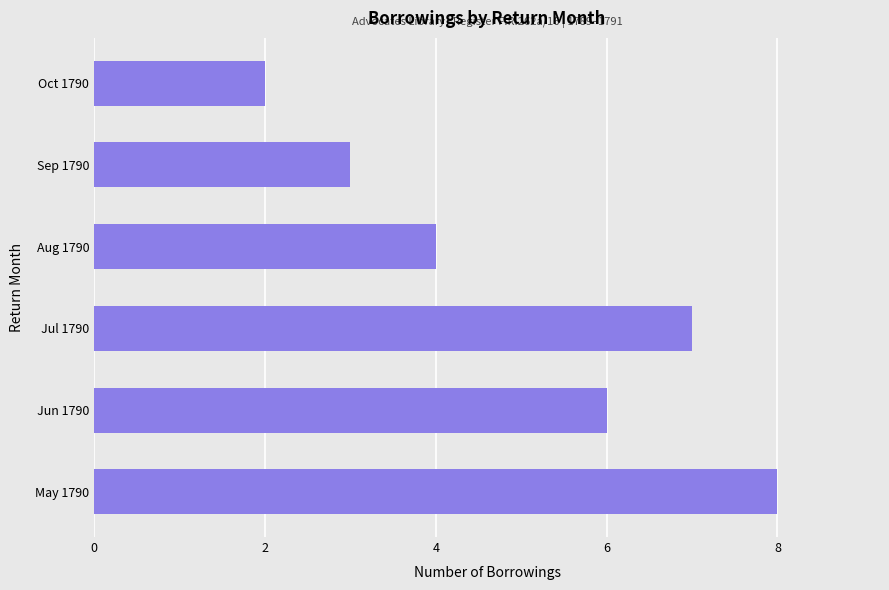

What is the sum of all values?

30